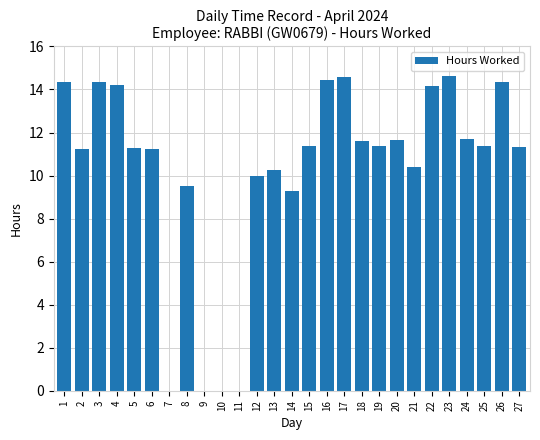

What is the sum of all values?

278.6